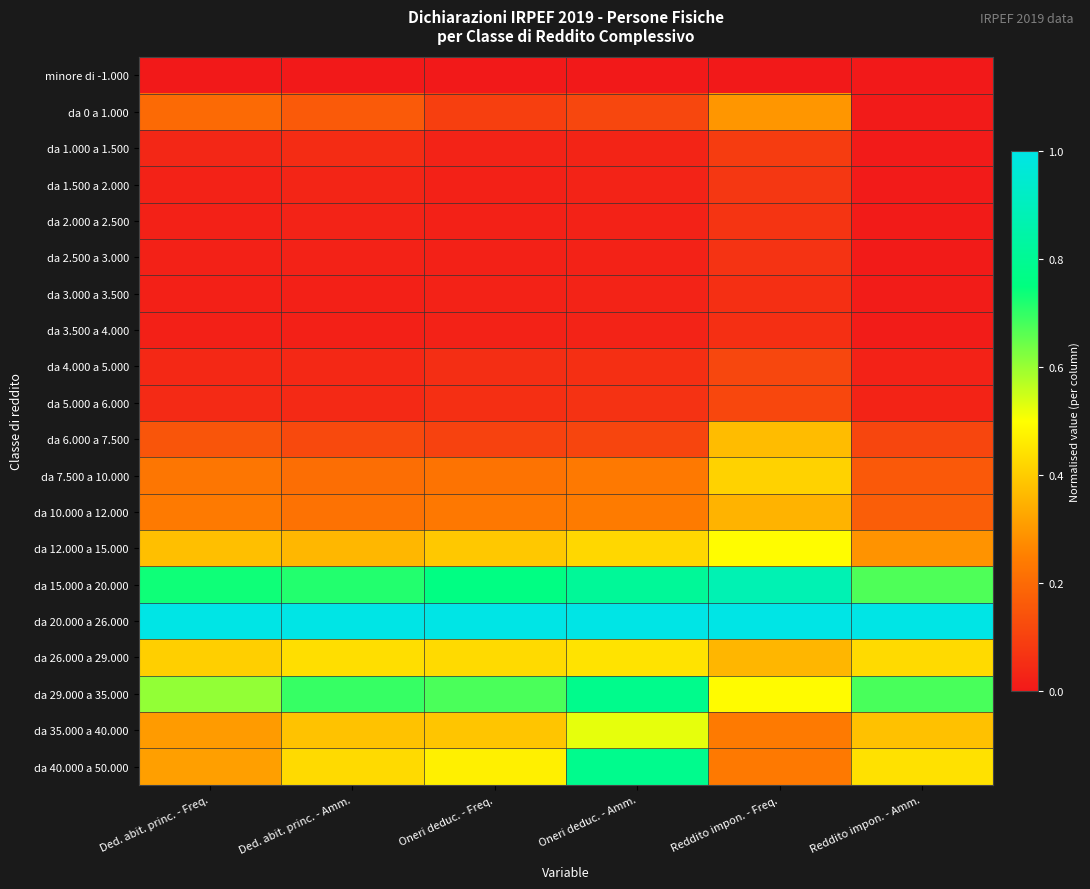

Which series changed the most between Oneri deduc. - Amm. and Reddito impon. - Amm.?

da 40.000 a 50.000